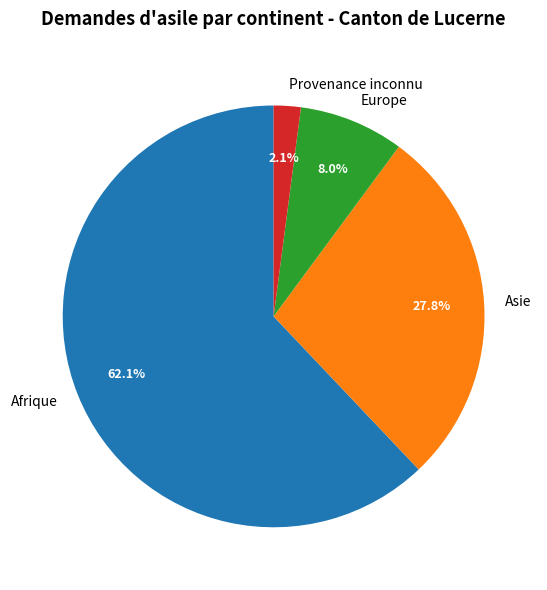

To the nearest percent, what is the average slice percentage?

25%